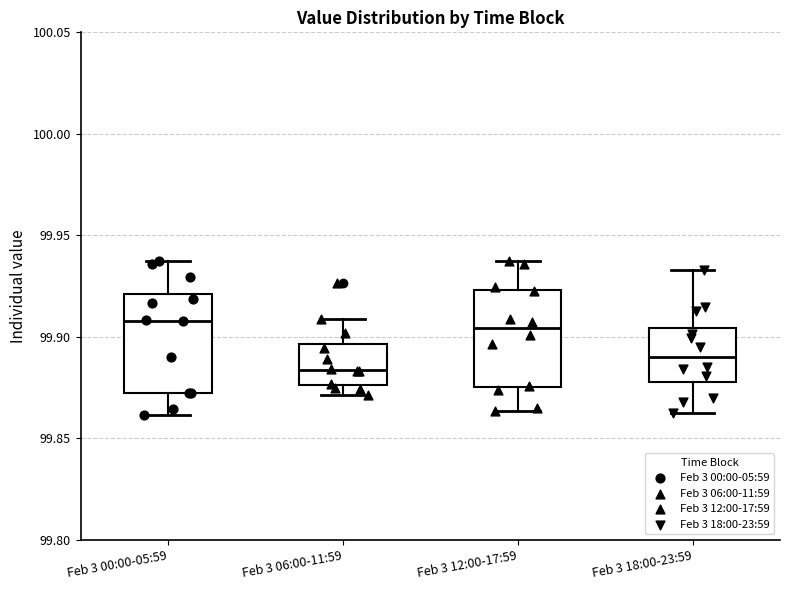

Which box has the lowest median line?

Feb 3 06:00-11:59